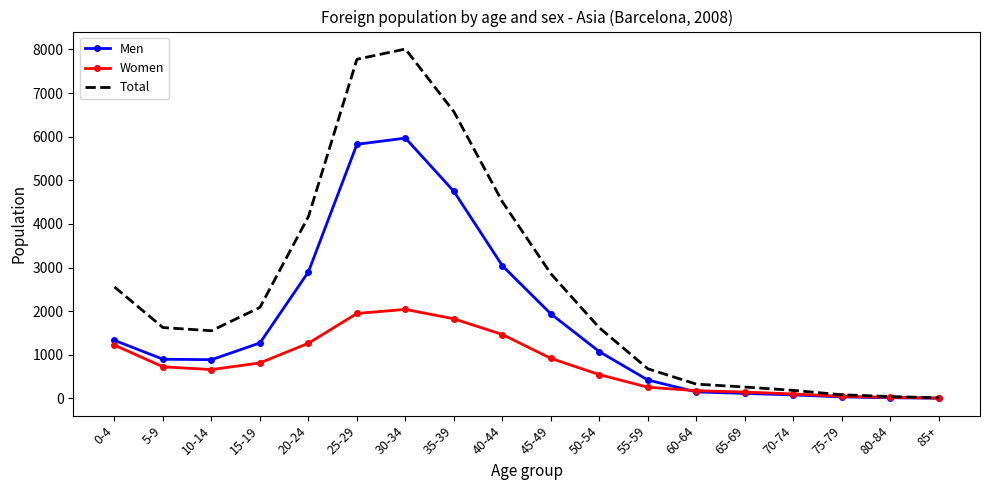

What is the difference between the Women values at 45-49 and 55-59?

661